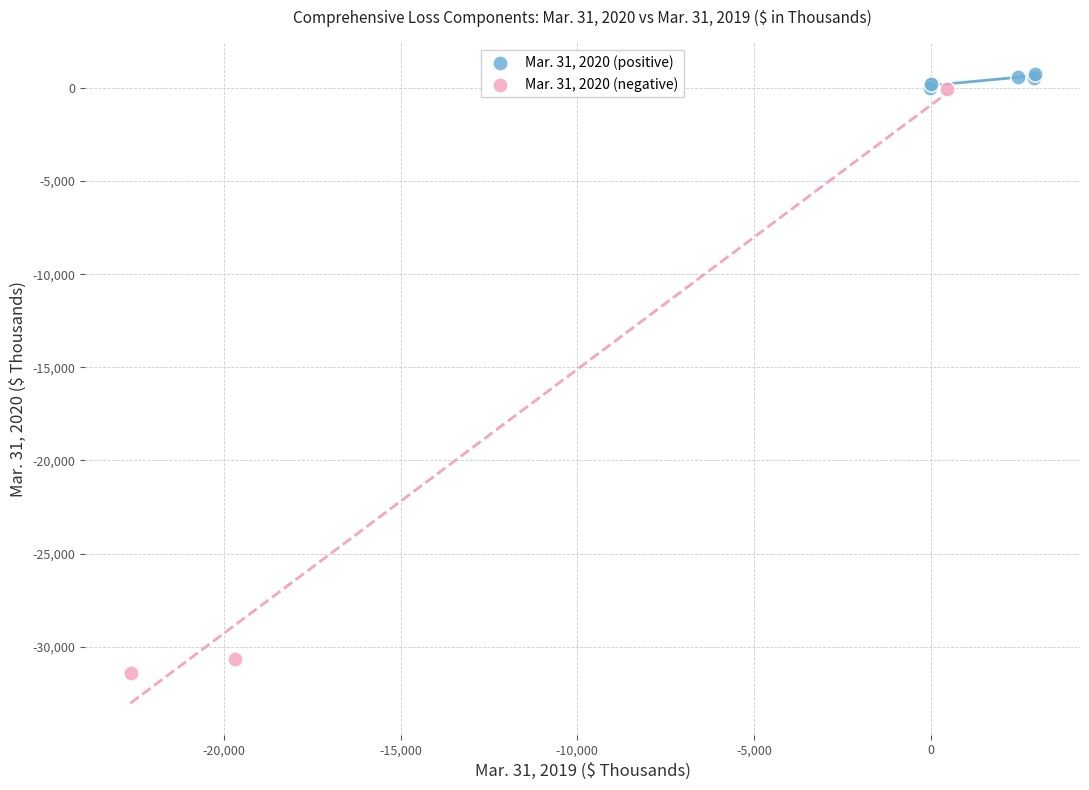

Which series contains the lowest Y value?

Mar. 31, 2020 (negative)